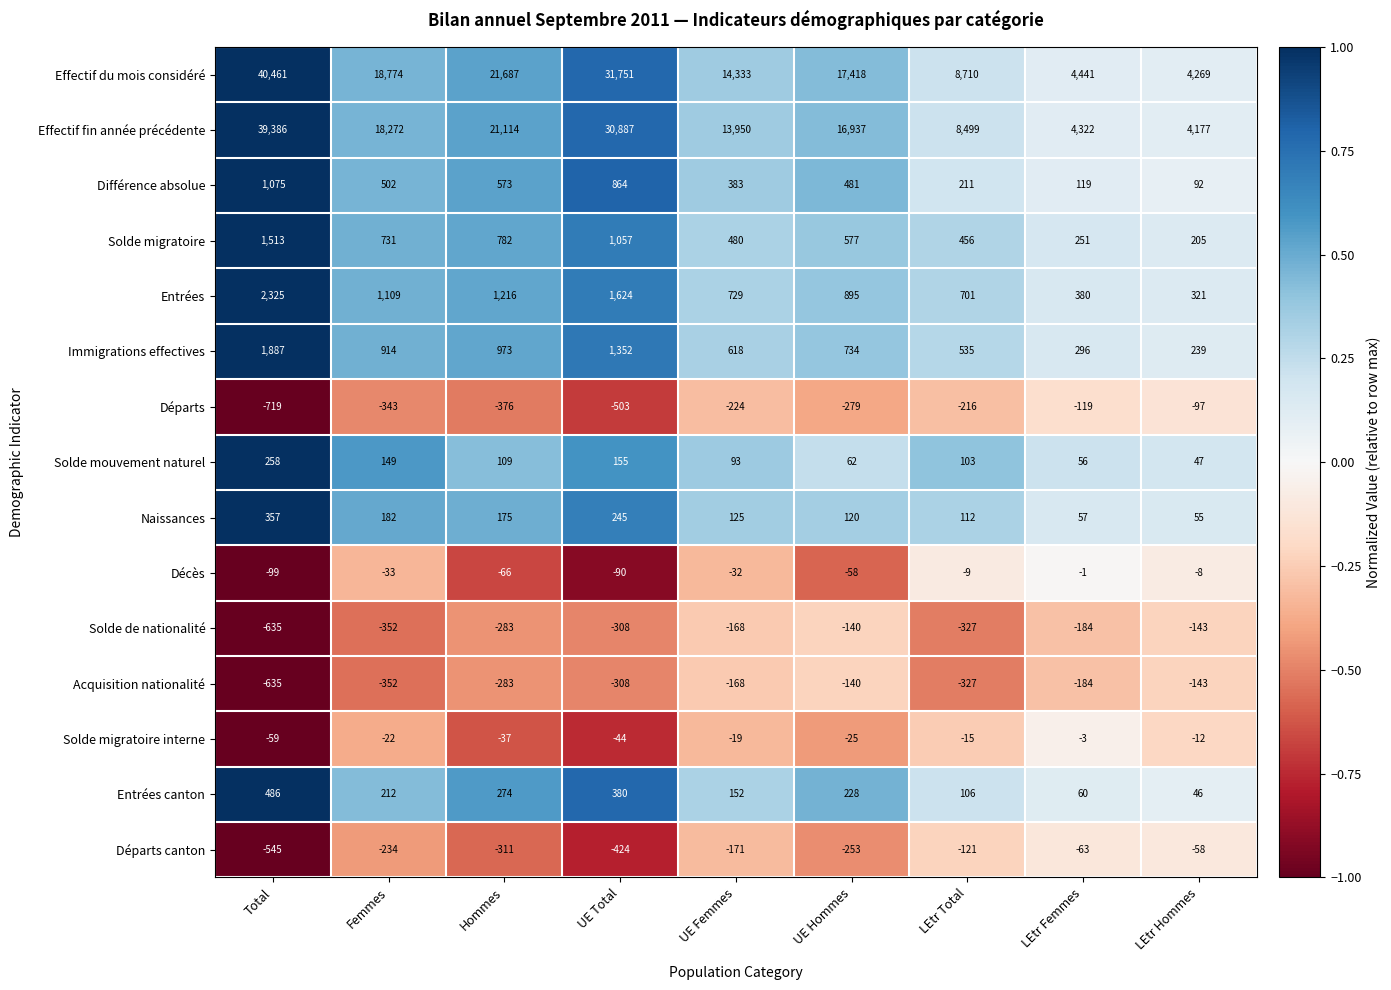

Is it true that Départs equals -119 at LEtr Femmes?

True